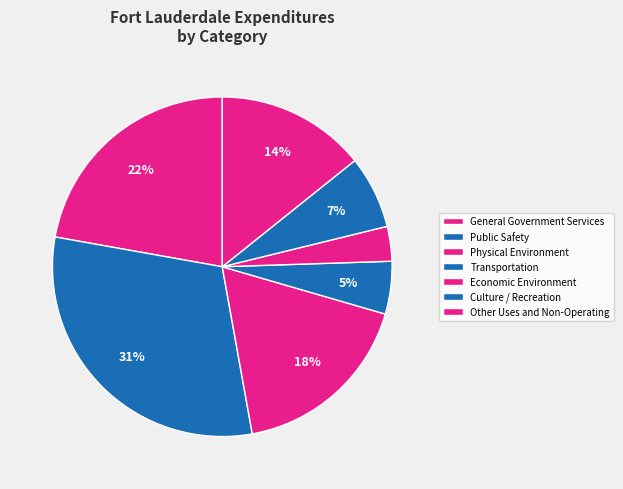

To the nearest percent, what percentage of the pie is General Government Services?

22%